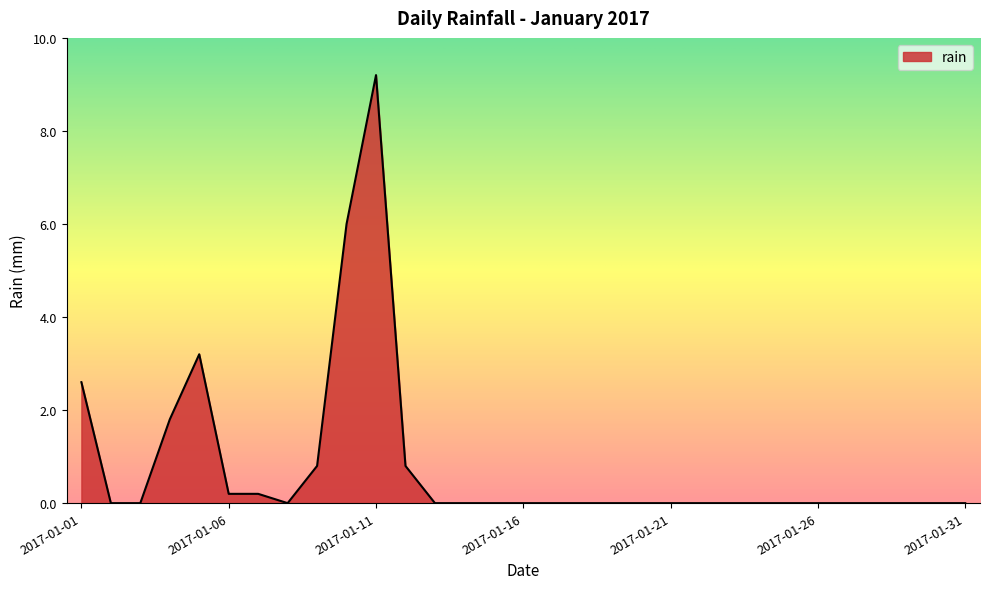

What is the greatest value displayed?

9.2